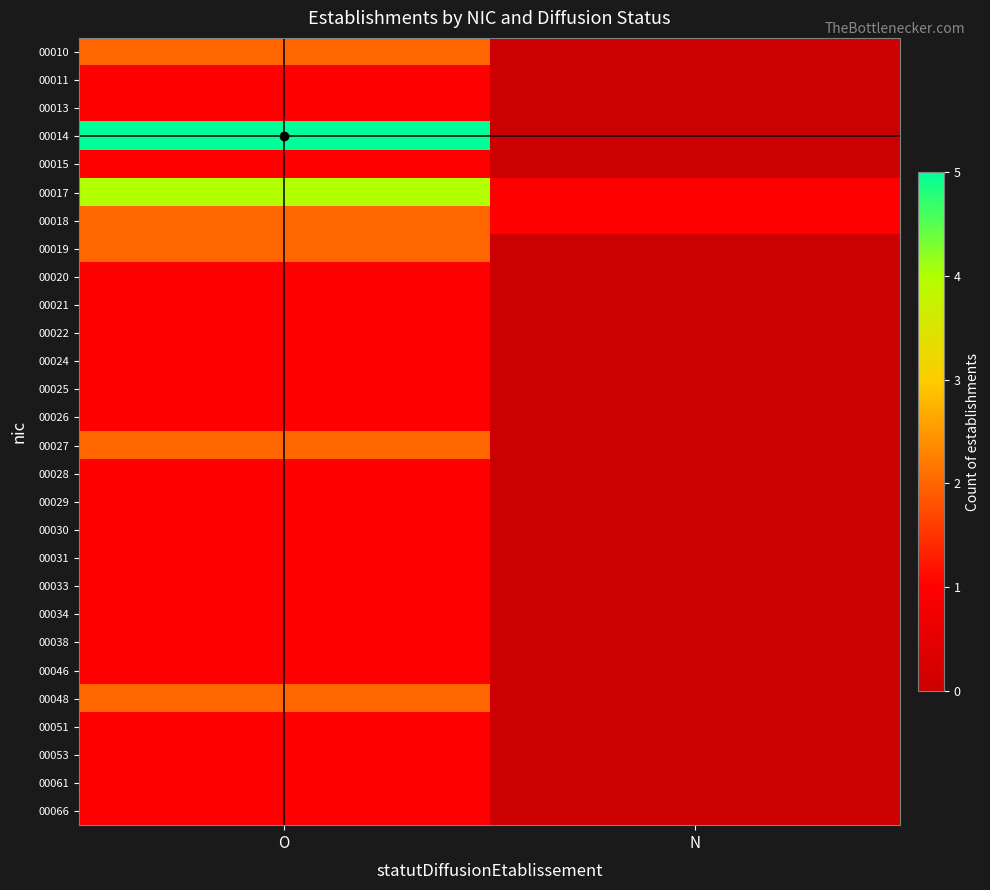

Rank the series by their maximum value, from lowest to highest.

00011, 00013, 00015, 00020, 00021, 00022, 00024, 00025, 00026, 00028, 00029, 00030, 00031, 00033, 00034, 00038, 00046, 00051, 00053, 00061, 00066, 00010, 00018, 00019, 00027, 00048, 00017, 00014